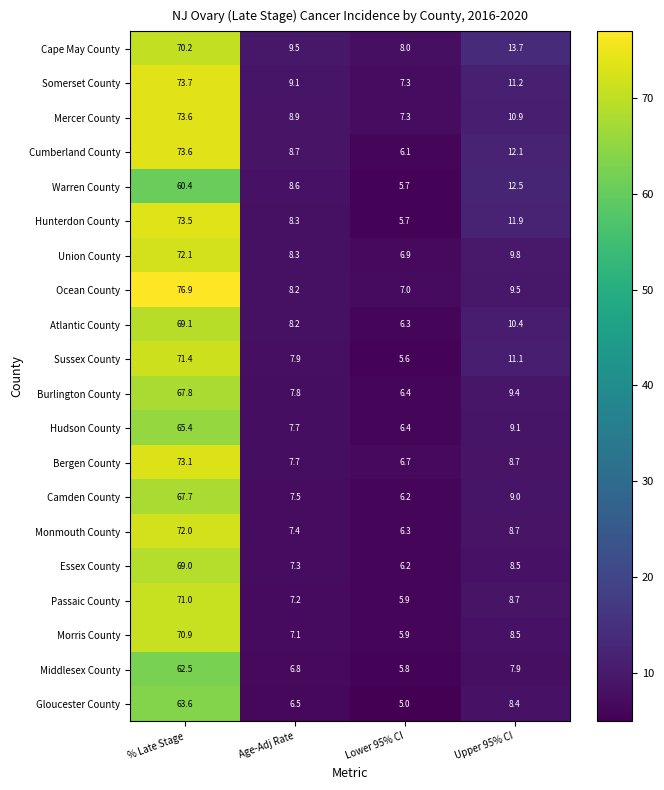

Is the value of Cumberland County at Upper 95% CI greater than the value of Mercer County at Age-Adj Rate?

Yes